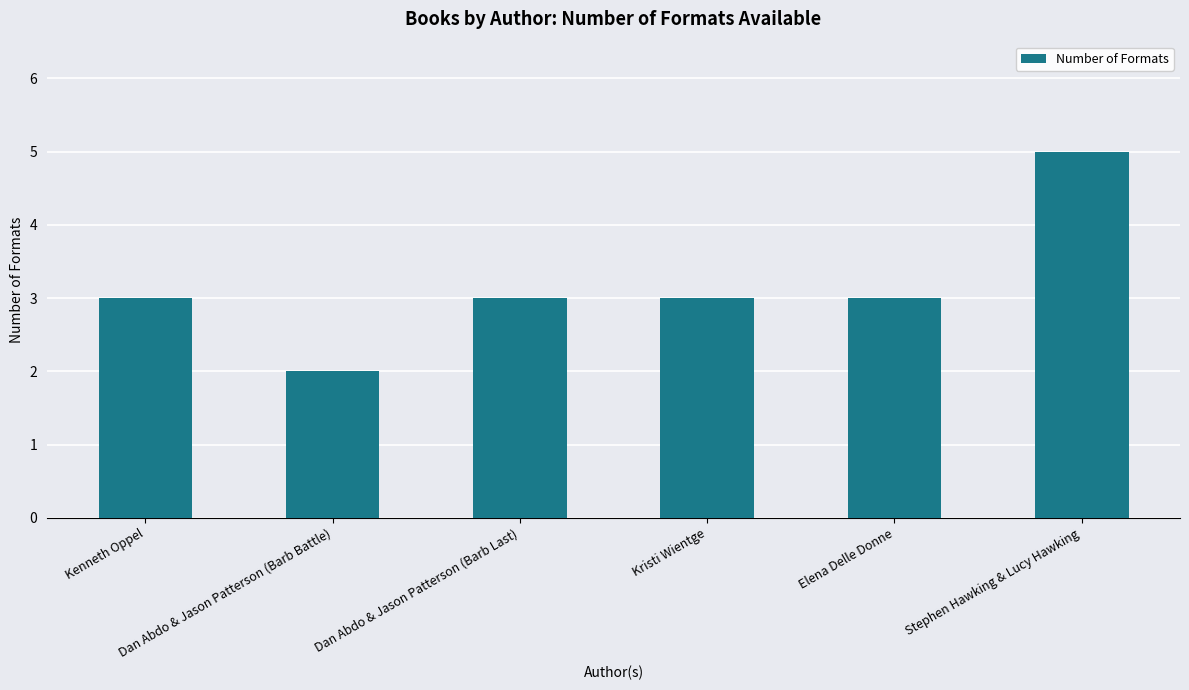

At which category does the chart reach its minimum across all series?

Dan Abdo & Jason Patterson (Barb Battle)